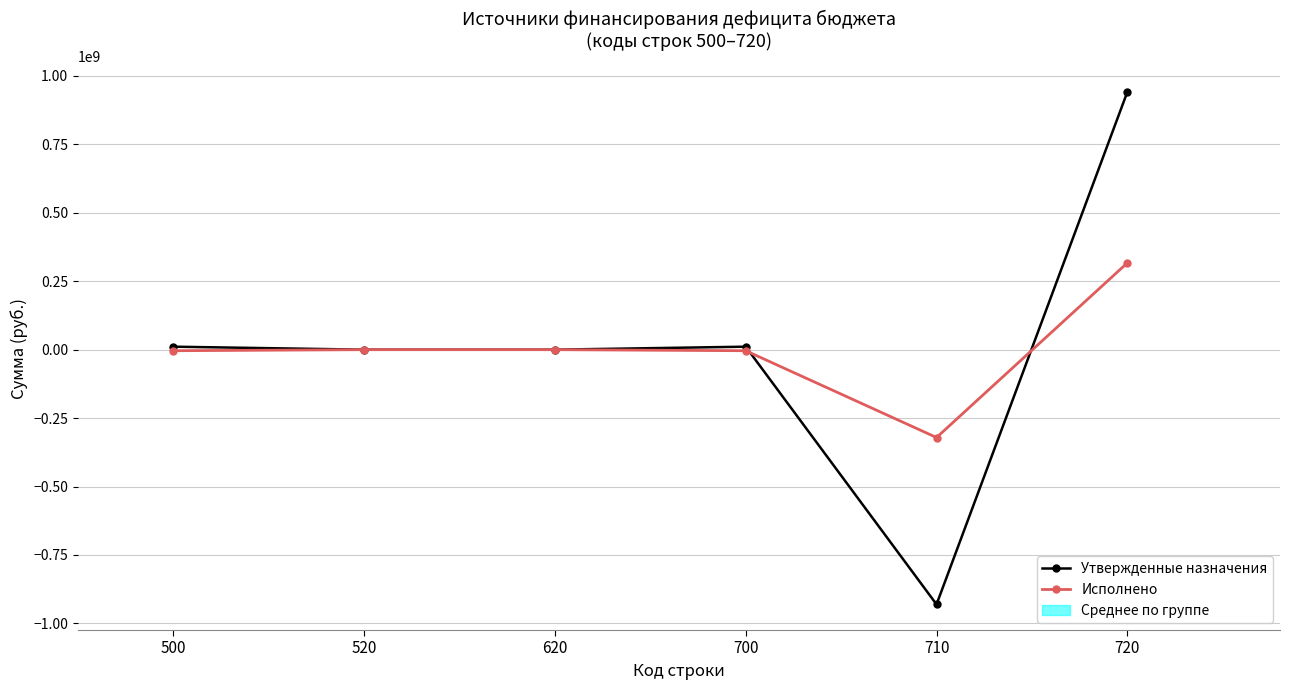

What is the difference between the second highest and minimum values in the Исполнено series?

320956417.7